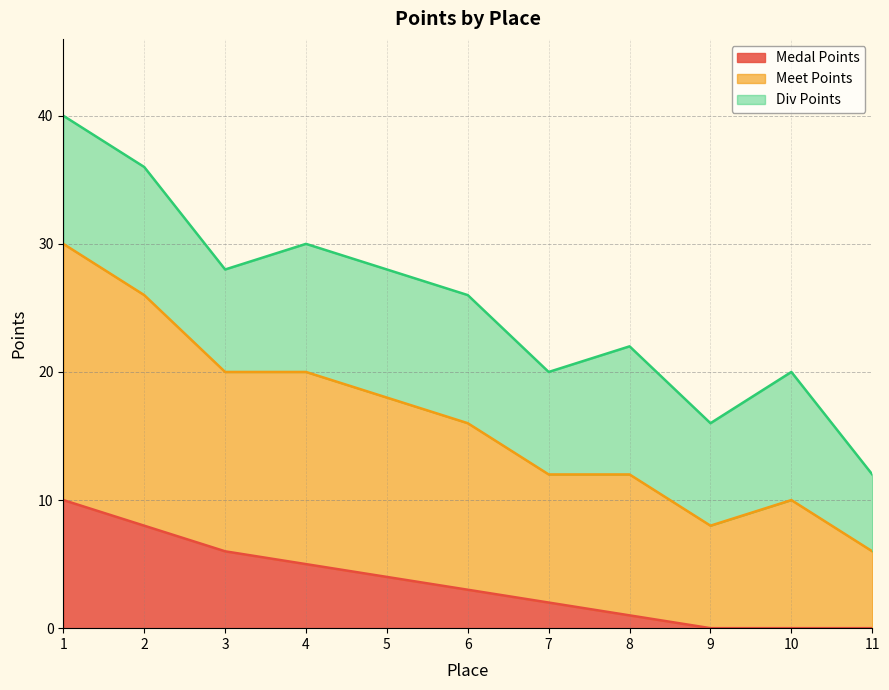

What is the maximum value for Medal Points?

10